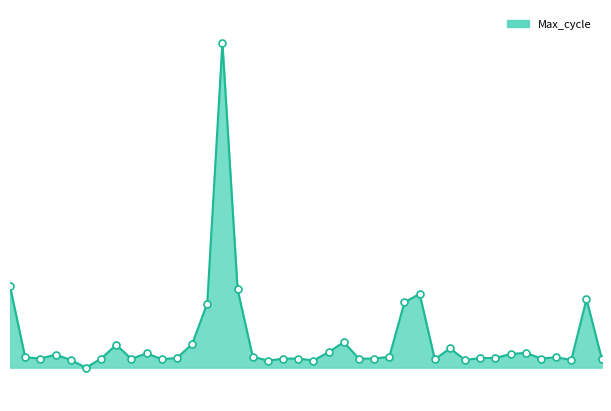

Does the chart have visible grid lines?

No